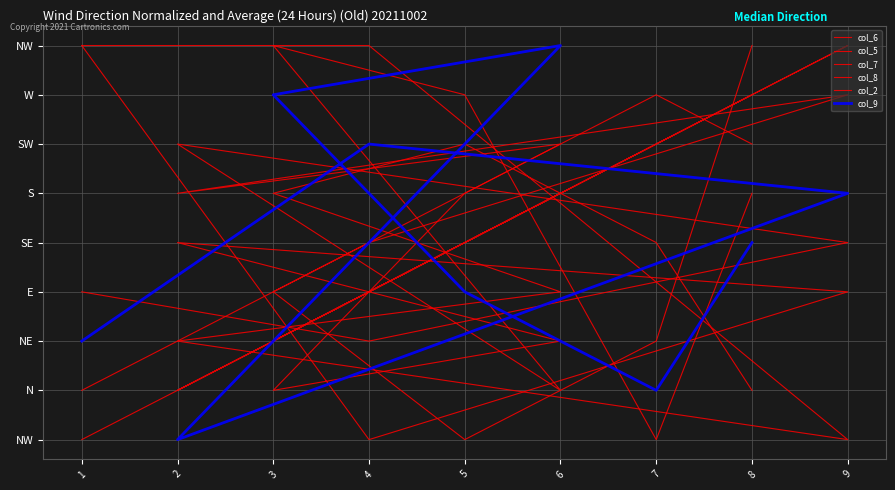

Reading left to right, extract all data points from this chart.

col_6: 1=9	4=9	9=1	2=3	6=4	3=6	5=7	7=5	8=2
col_5: 1=4	4=3	9=5	2=7	6=2	3=9	5=8	7=1	8=6
col_7: 1=2	4=5	9=8	2=6	6=7	3=4	5=1	7=3	8=9
col_8: 1=9	4=1	9=4	2=5	6=3	3=2	5=6	7=8	8=7
col_2: 1=1	4=4	9=9	2=2	6=6	3=3	5=5	7=7	8=8
col_9: 1=3	4=7	9=6	2=1	6=9	3=8	5=4	7=2	8=5